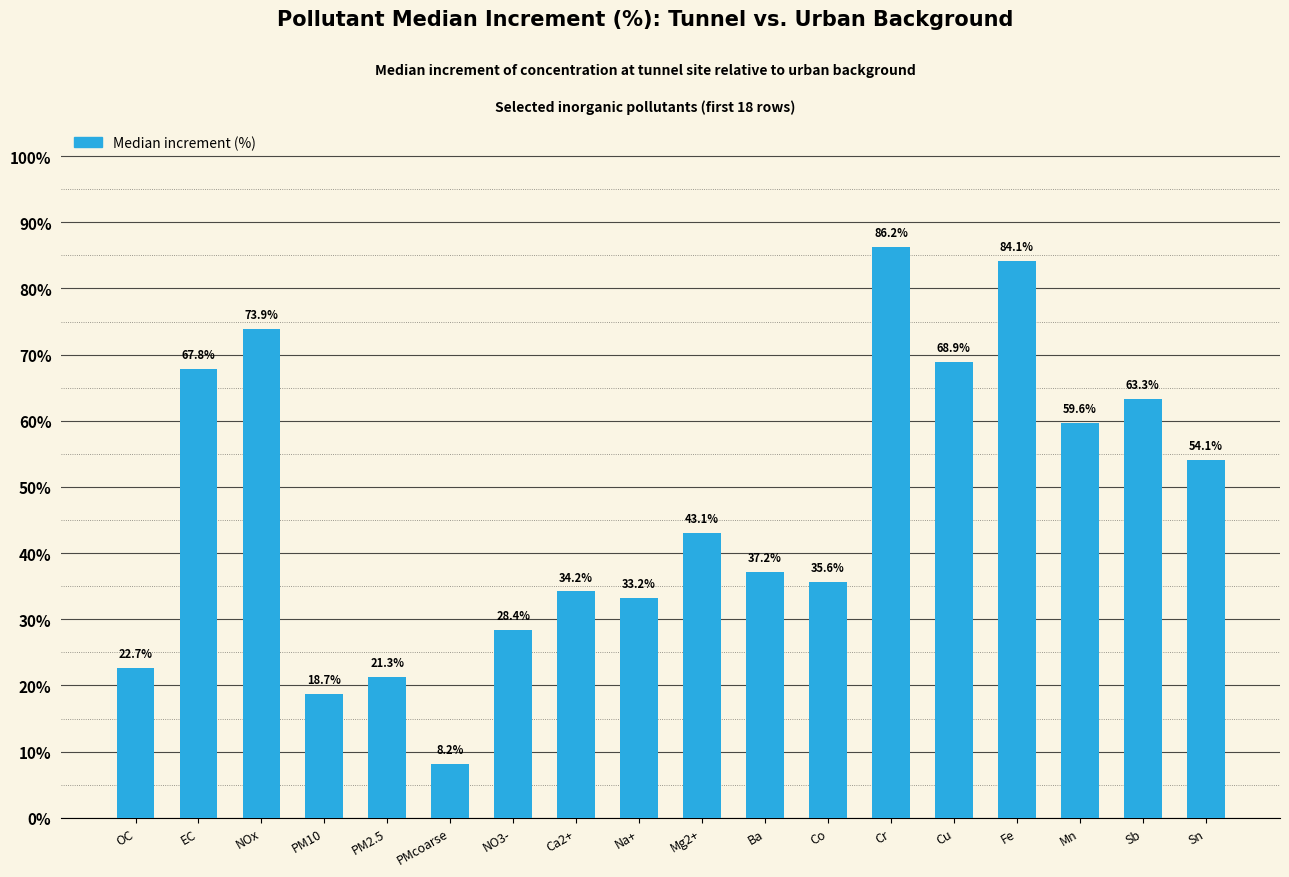

Read the value at PM2.5.

21.3